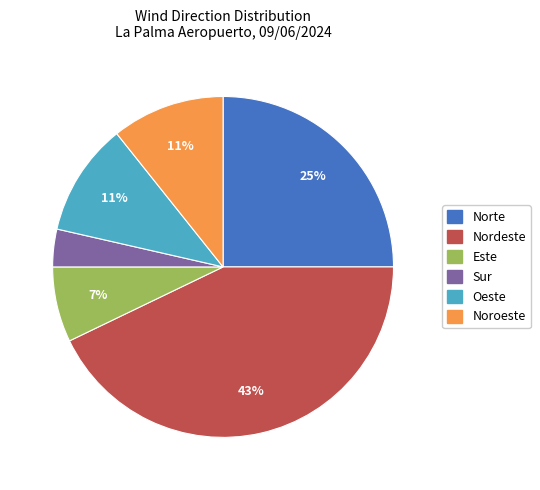

To the nearest percent, what portion does Norte represent?

25%